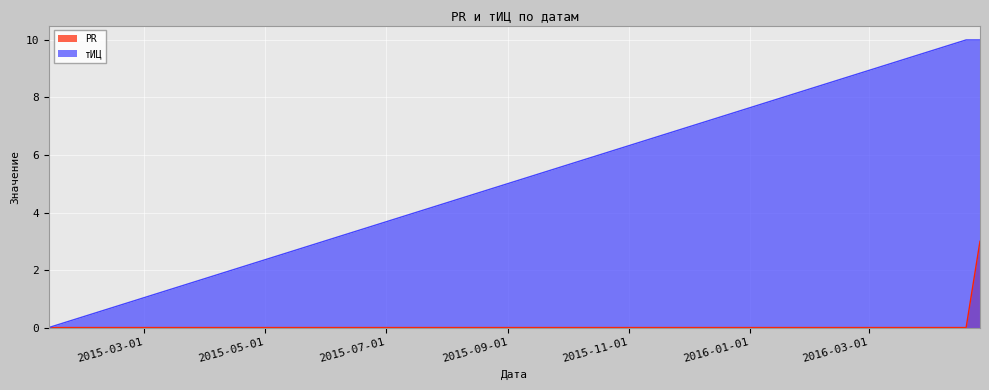

What is the average value of the тИЦ series?

7